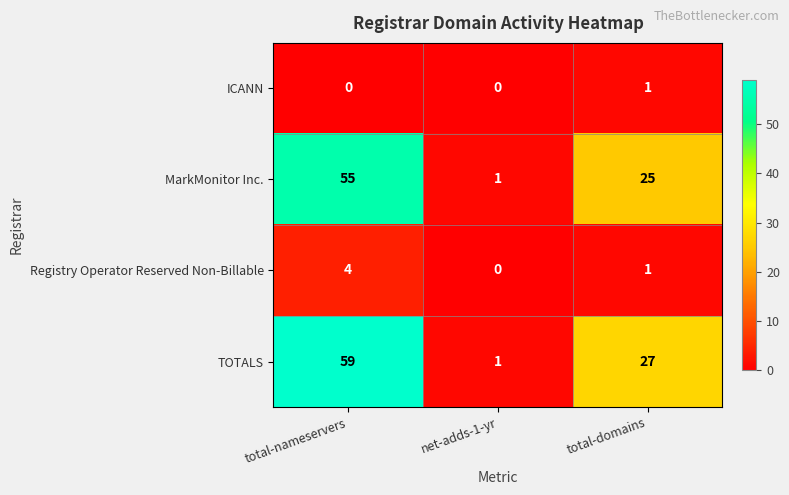

Which series has the widest spread of values?

TOTALS